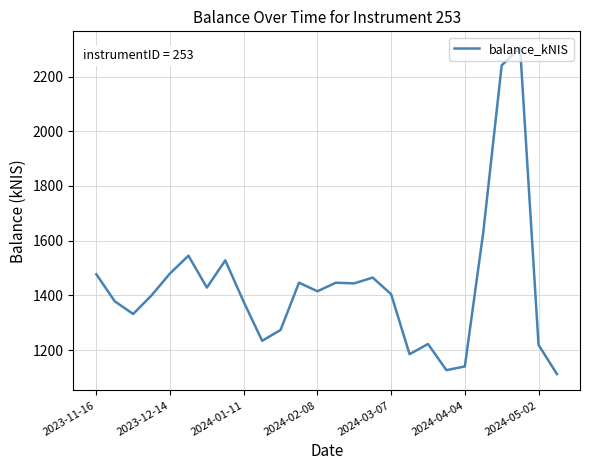

What is the greatest value displayed?

2305.5